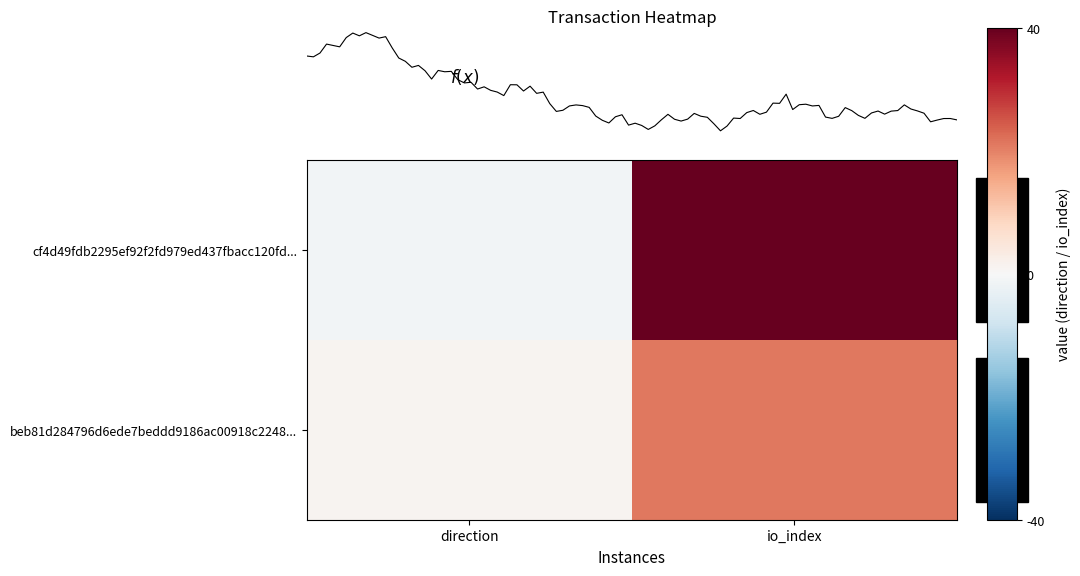

What is the difference between the cf4d49fdb2295ef92f2fd979ed437fbacc120fd... values at direction and io_index?

41